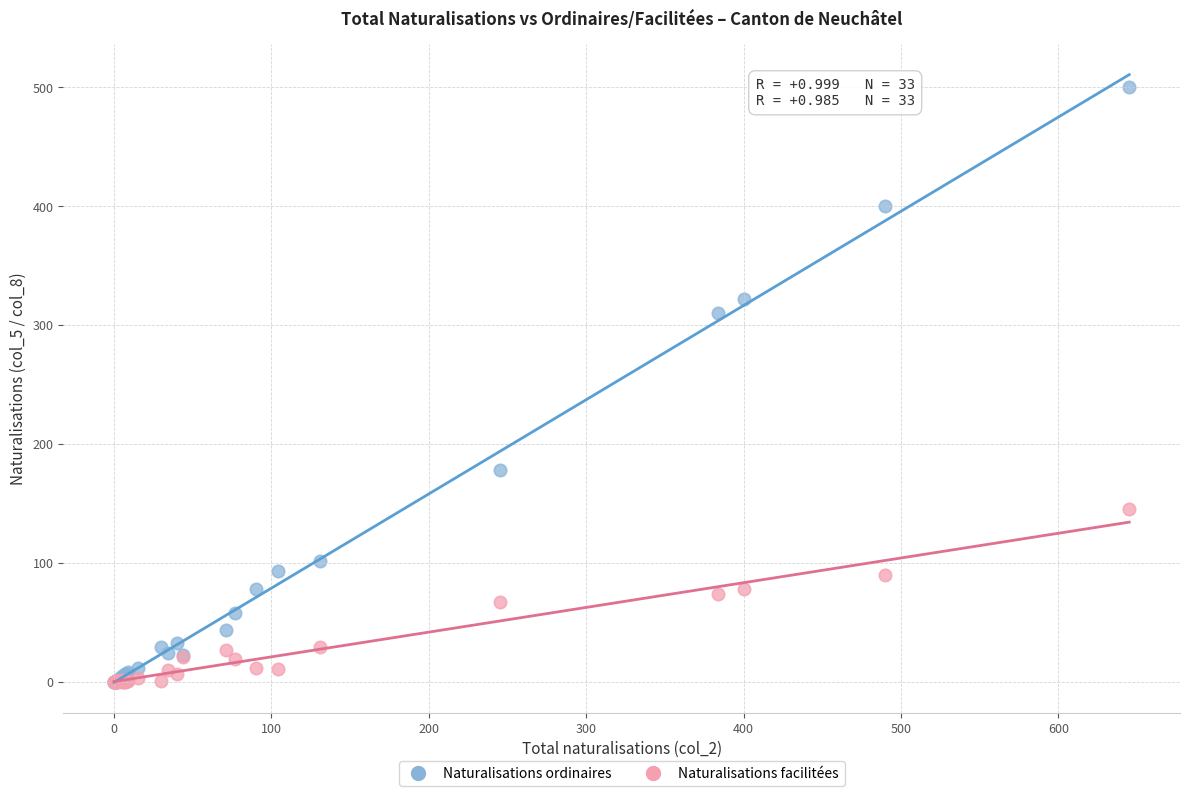

What are all the series names shown in the legend?

Naturalisations ordinaires, Naturalisations facilitées